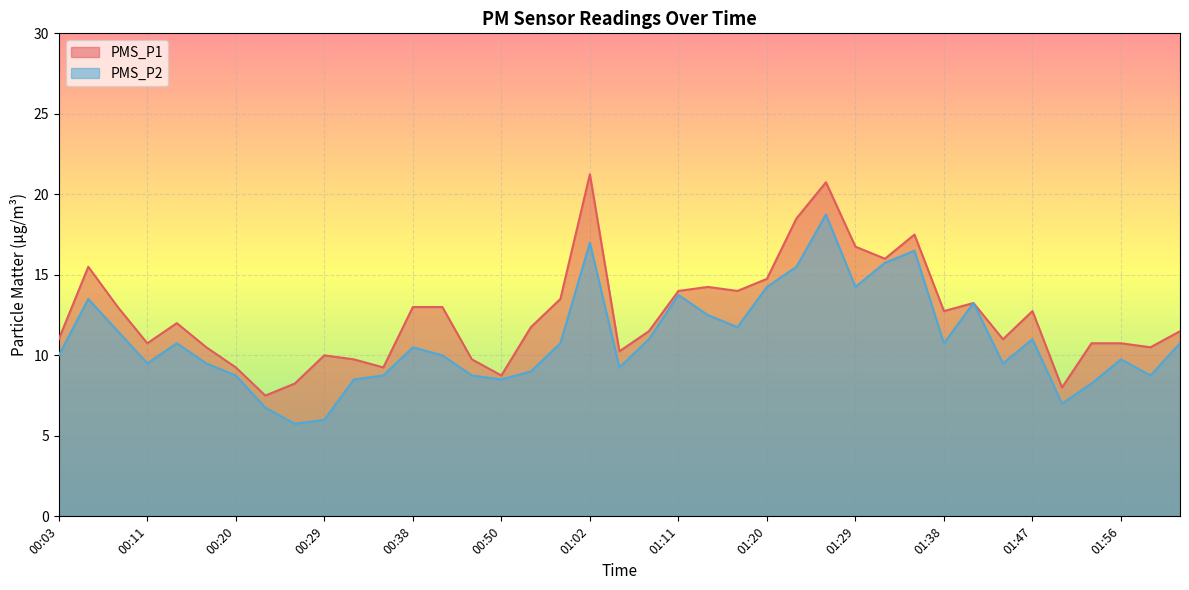

Rank the categories by PMS_P1 value from highest to lowest.

01:02, 01:26, 01:23, 01:35, 01:29, 01:32, 00:06, 01:20, 01:14, 01:11, 01:17, 00:56, 01:40, 00:08, 00:38, 00:40, 01:38, 01:47, 00:14, 00:53, 01:08, 02:02, 00:03, 01:44, 00:11, 01:52, 01:56, 00:17, 01:59, 01:05, 00:29, 00:32, 00:47, 00:20, 00:35, 00:50, 00:26, 01:49, 00:23